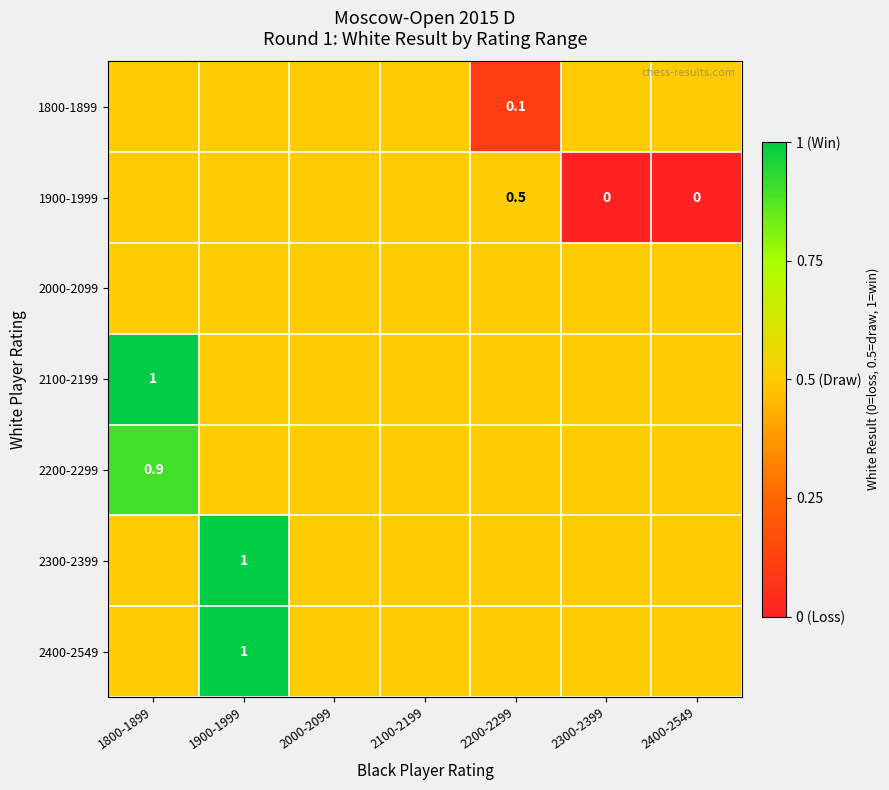

Rank the categories by 1900-1999 value from lowest to highest.

2300-2399, 2400-2549, 1800-1899, 1900-1999, 2000-2099, 2100-2199, 2200-2299